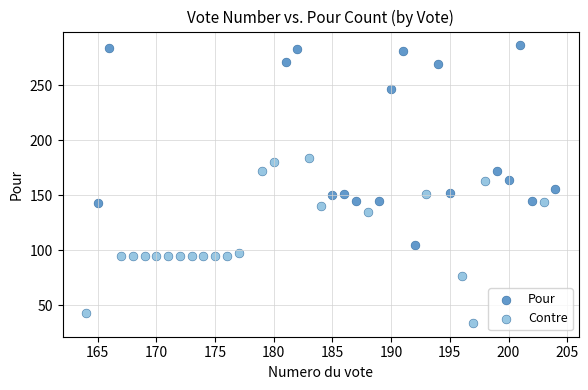

Which series contains the highest Y value?

Pour